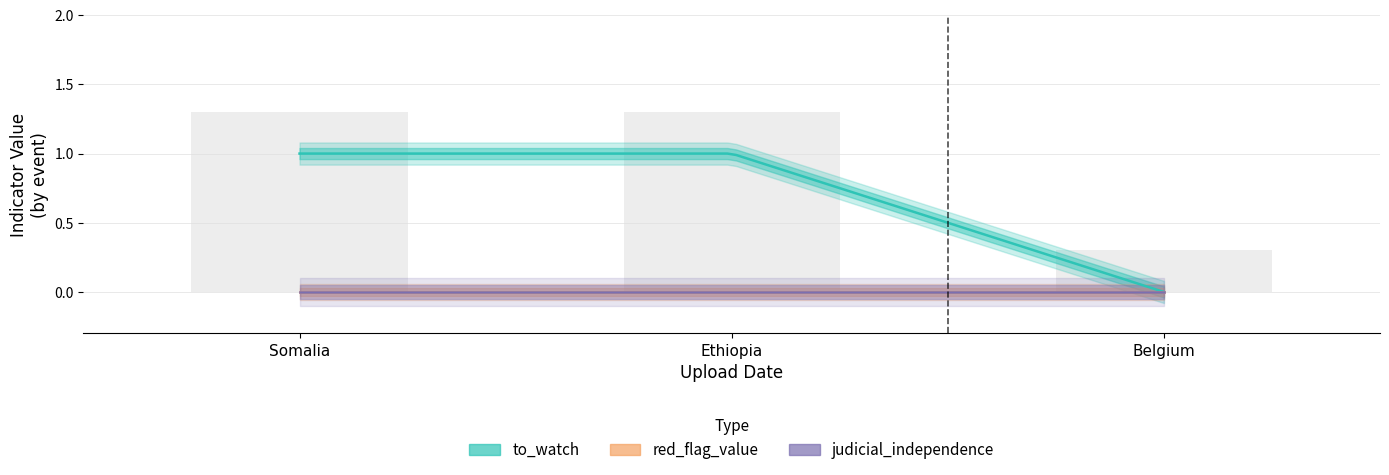

Which series has the largest range (max minus min)?

to_watch